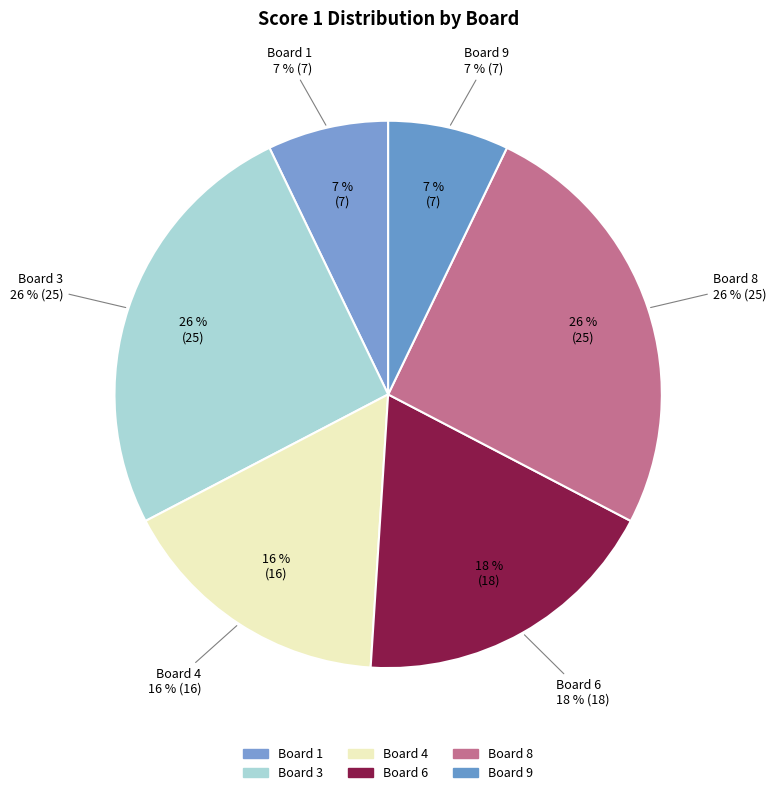

Which category has the biggest portion of the pie?

3